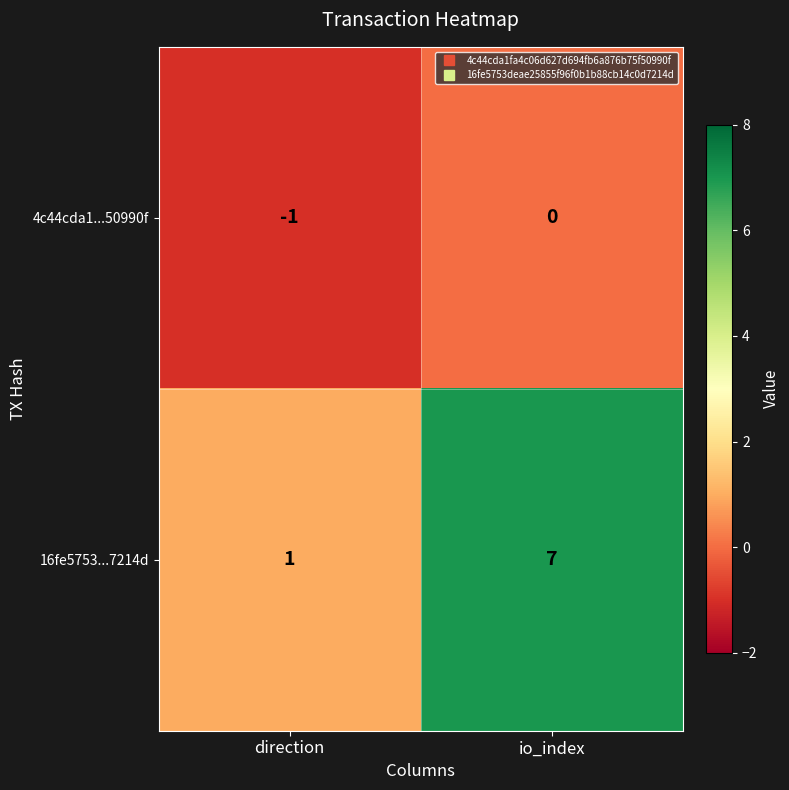

What is the minimum value shown in the chart?

-1